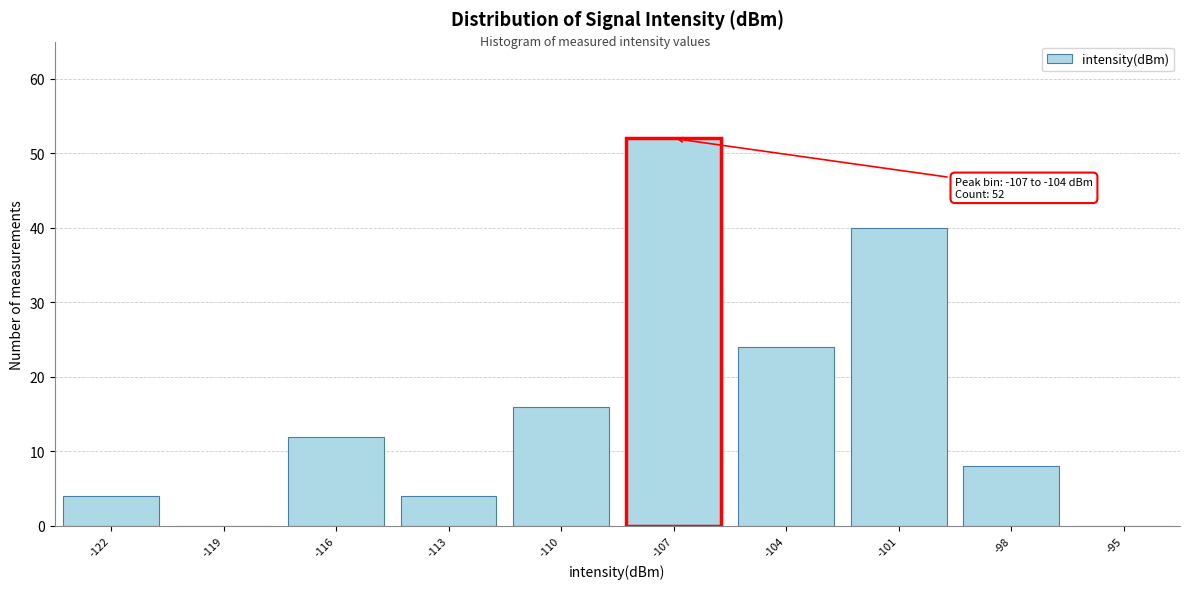

Reading left to right, extract all data points from this chart.

-122=4	-119=0	-116=12	-113=4	-110=16	-107=52	-104=24	-101=40	-98=8	-95=0